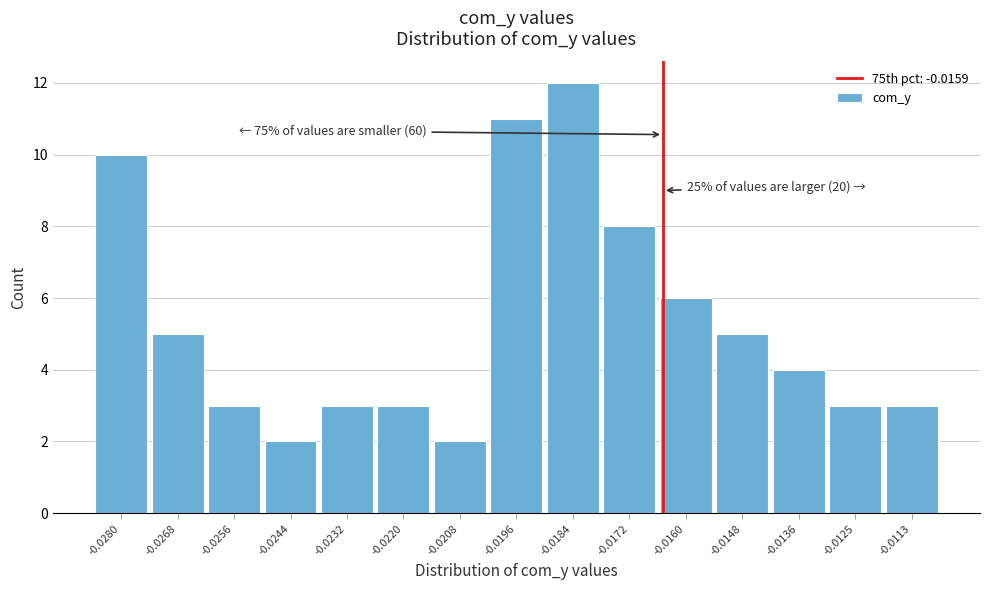

Reading right to left, list all the values displayed in this chart.

-0.0113=3	-0.0125=3	-0.0136=4	-0.0148=5	-0.0160=6	-0.0172=8	-0.0184=12	-0.0196=11	-0.0208=2	-0.0220=3	-0.0232=3	-0.0244=2	-0.0256=3	-0.0268=5	-0.0280=10